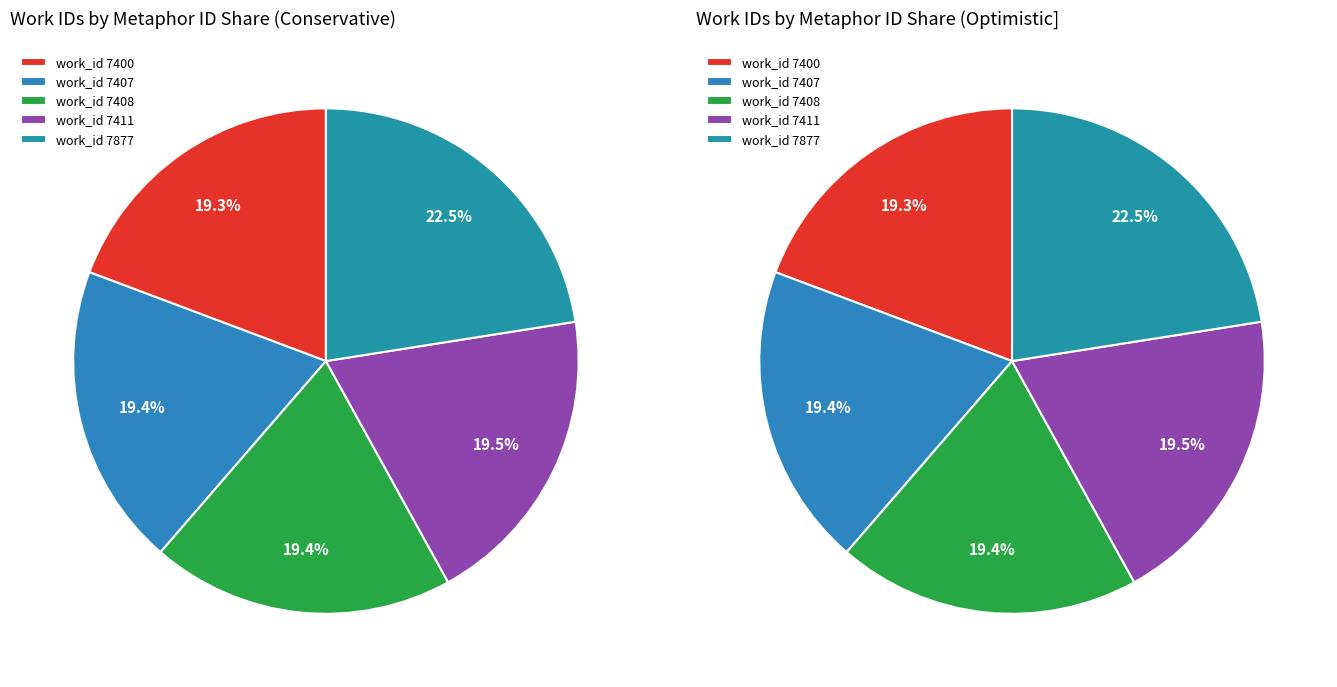

What is the largest slice in the pie chart?

7877